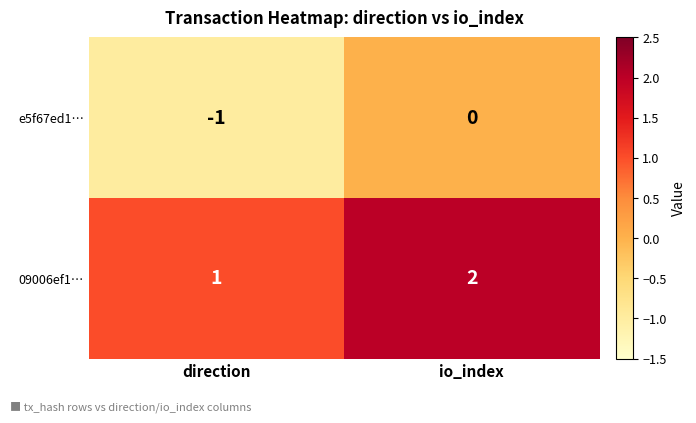

Where is e5f67ed1… nearest to the value 0?

io_index